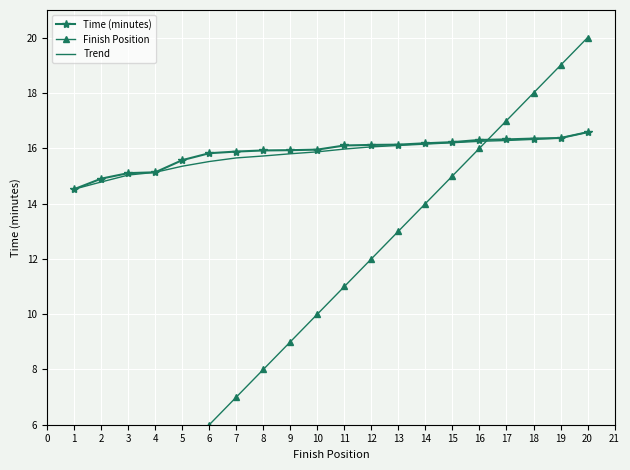

Count the number of data series in this chart.

3